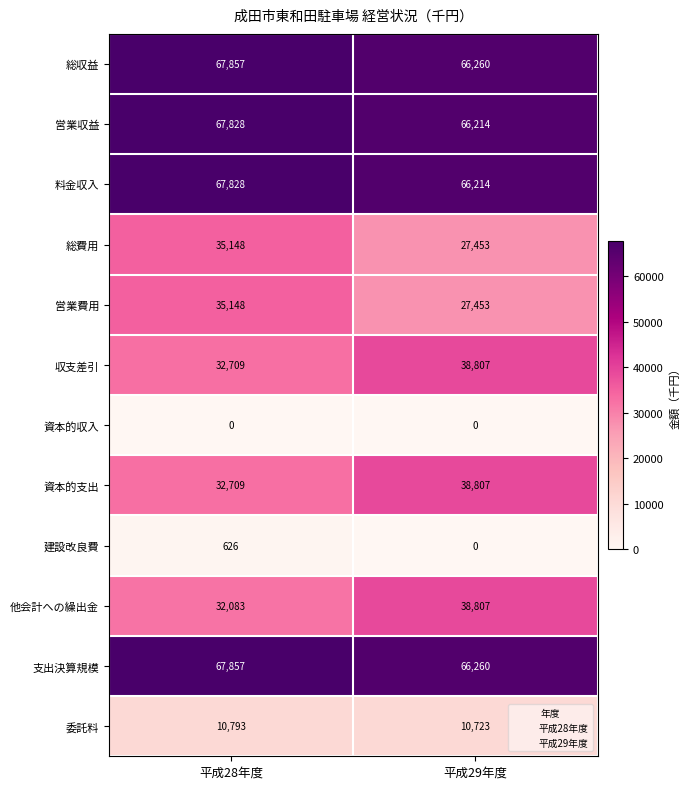

Is it true that 支出決算規模 equals 67857 at 平成28年度?

True